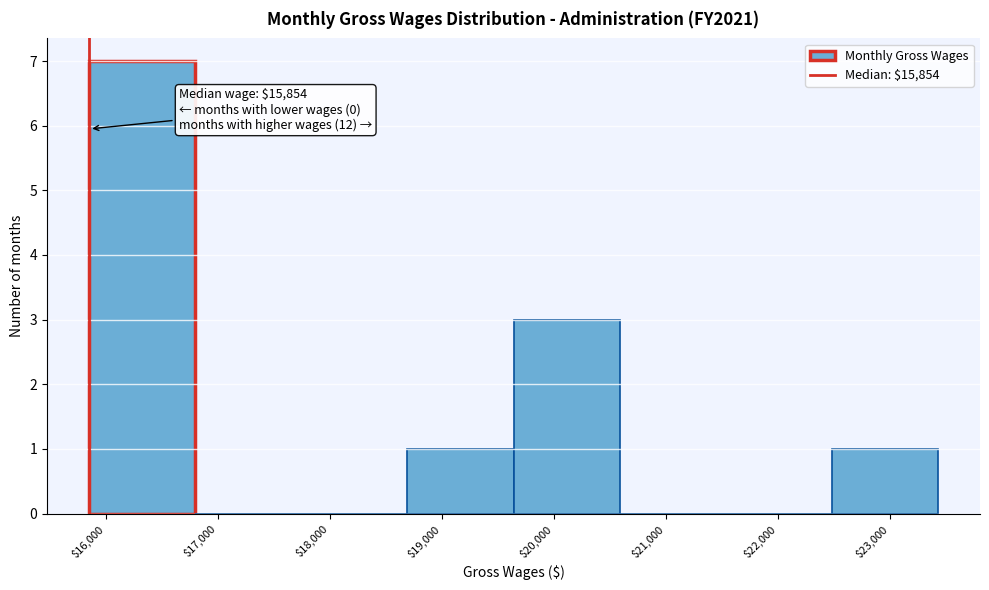

Over which range of the x-axis is the bar tallest?

15900 to 16800